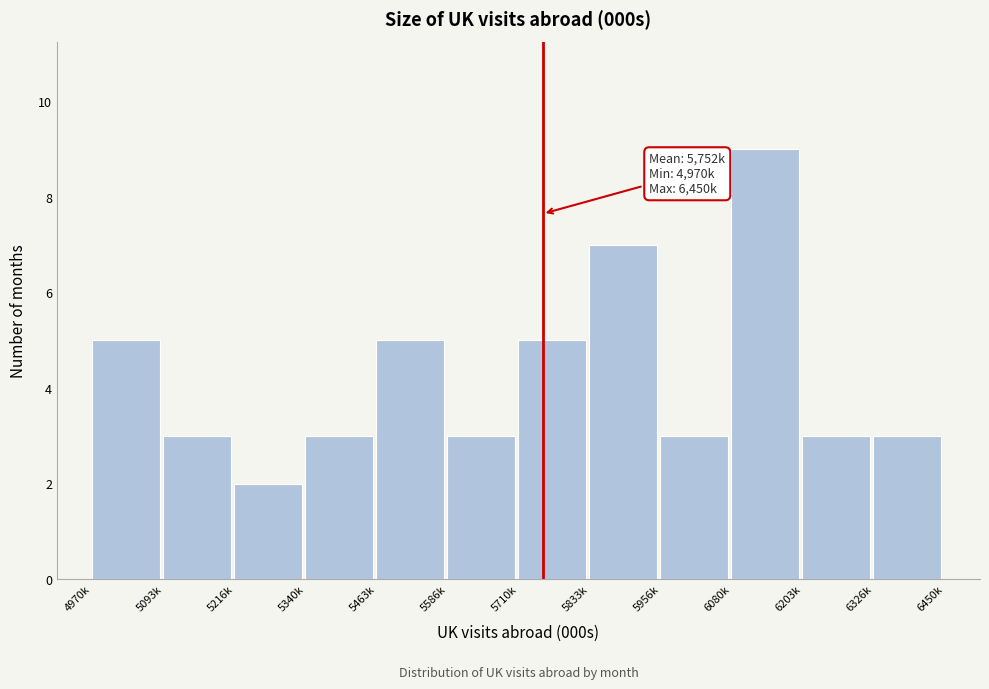

Reading left to right, extract all data points from this chart.

5	3	2	3	5	3	5	7	3	9	3	3